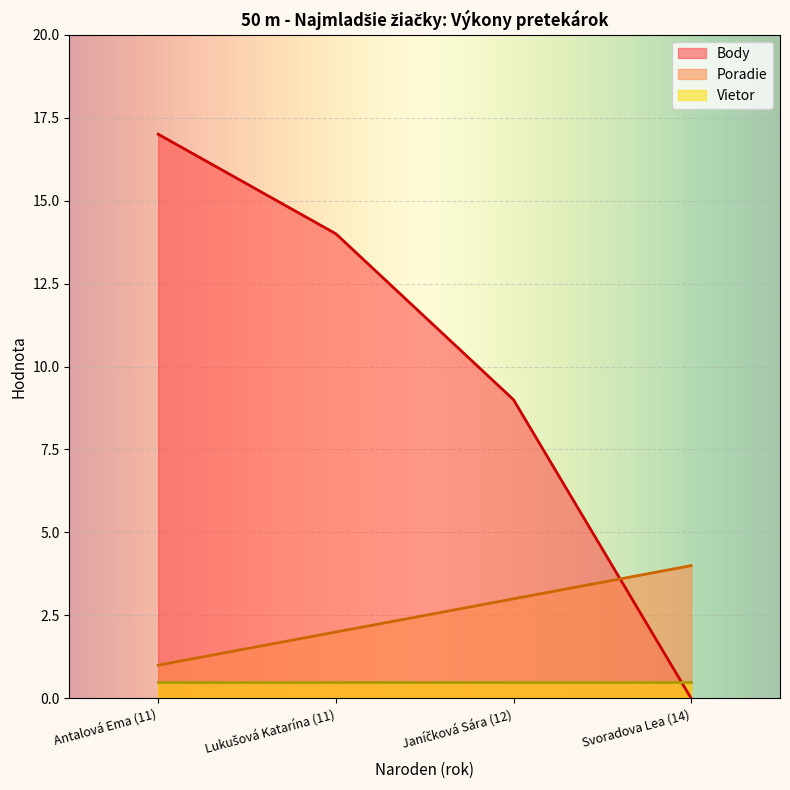

List the labels in order of Poradie value, smallest first.

Antalová Ema (11), Lukušová Katarína (11), Janíčková Sára (12), Svoradova Lea (14)